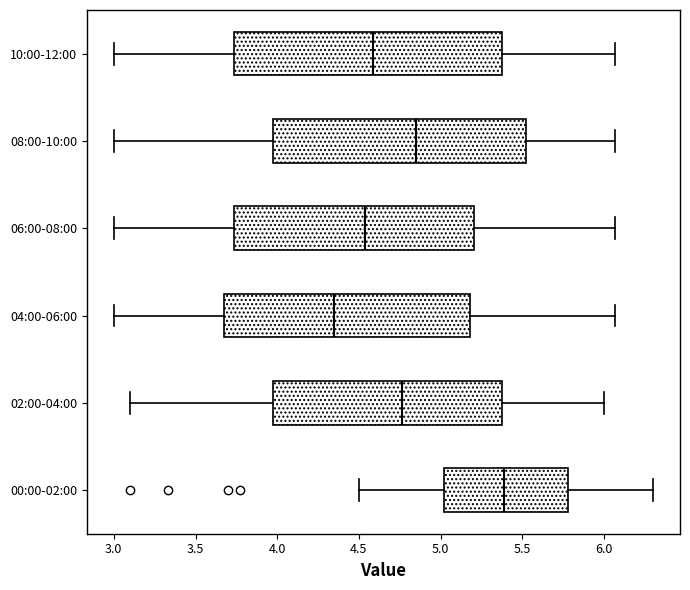

Where does the right whisker of the box for 08:00-10:00 end on the x-axis? The values are not printed on the chart, so give them approximately, as read against the axis.

6.05